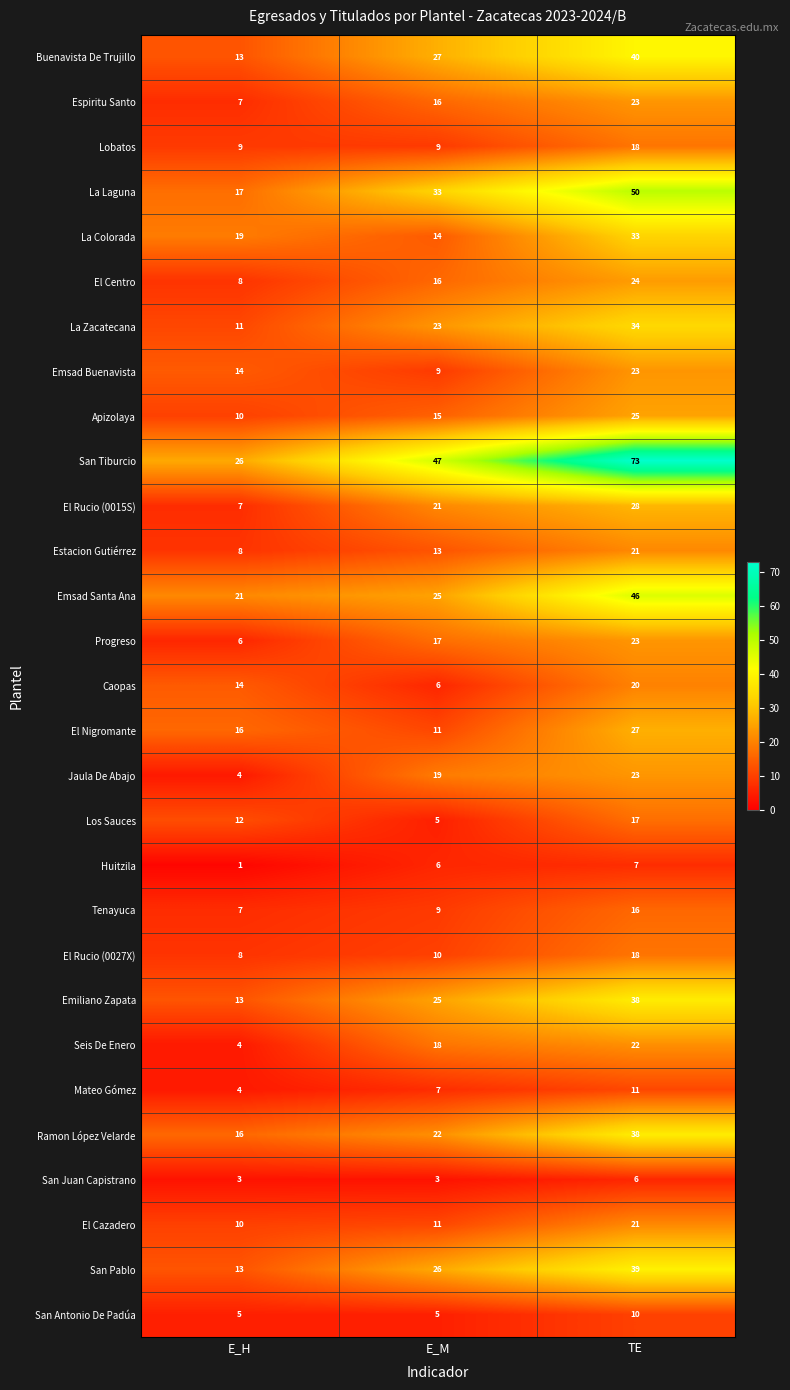

True or false: Tenayuca has a value of 4 at E_M.

False